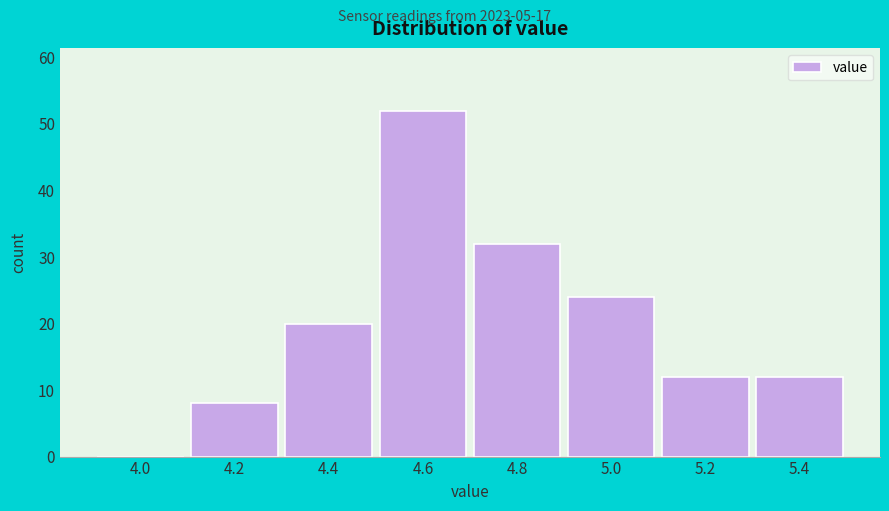

Reading right to left, transcribe all the data shown in this chart.

5.4=12	5.2=12	5.0=24	4.8=32	4.6=52	4.4=20	4.2=8	4.0=0